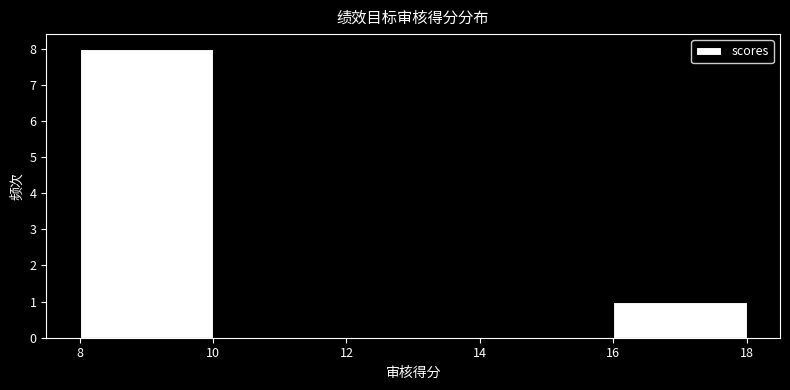

How tall is the bar that spans 16 to 18 on the x-axis? The values are not printed on the chart, so give them approximately, as read against the axis.

1